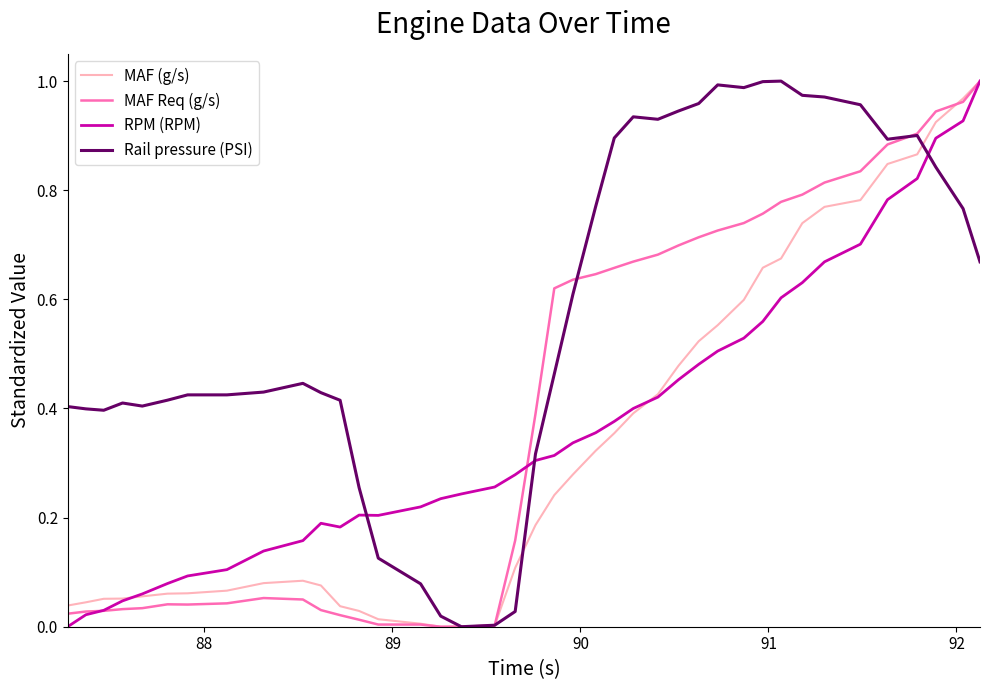

How many times do Rail pressure (PSI) and RPM (RPM) cross each other?

3